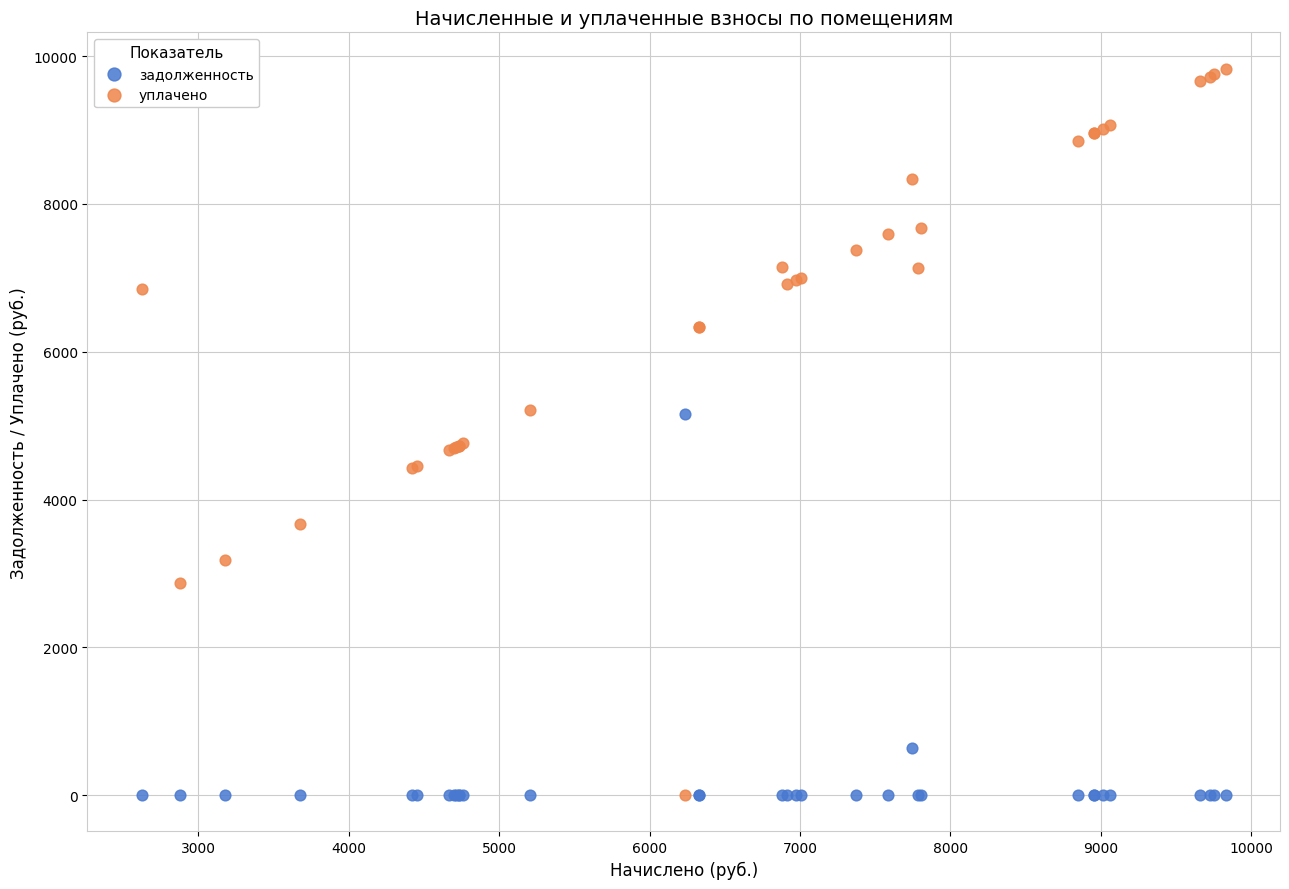

In the задолженность series, what Y value is closest to 2578?

644.5